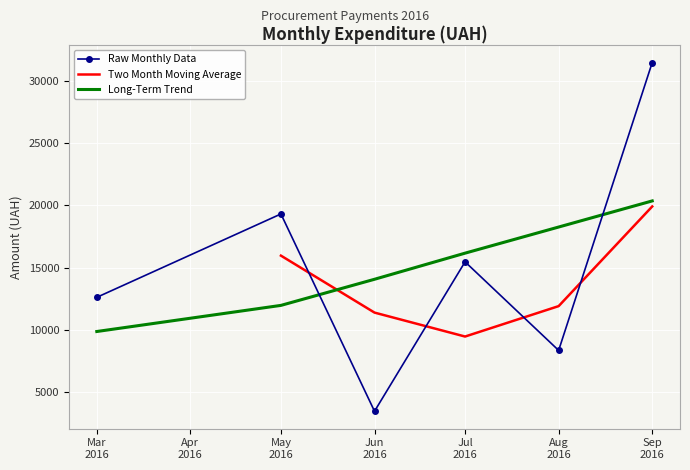

What is the maximum value for Long-Term Trend?

20369.1